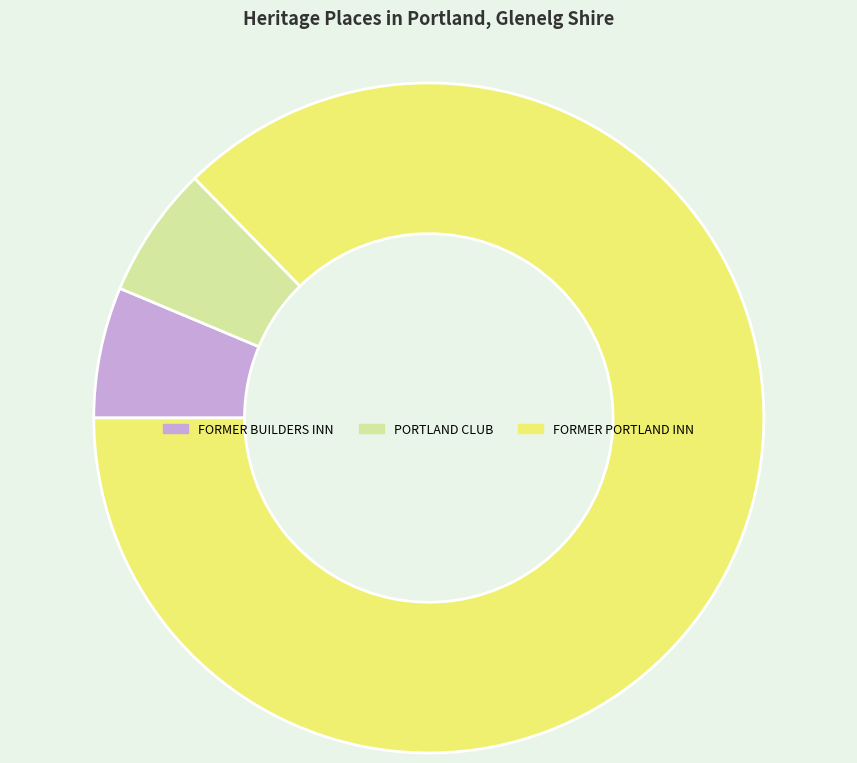

Is the sum of FORMER PORTLAND INN and PORTLAND CLUB greater than half?

Yes